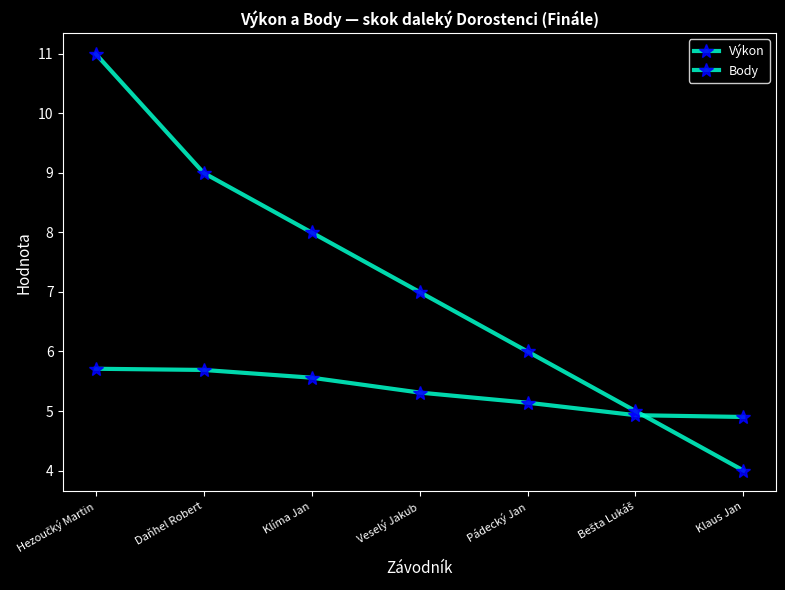

At which label does Výkon reach its minimum?

Klaus Jan